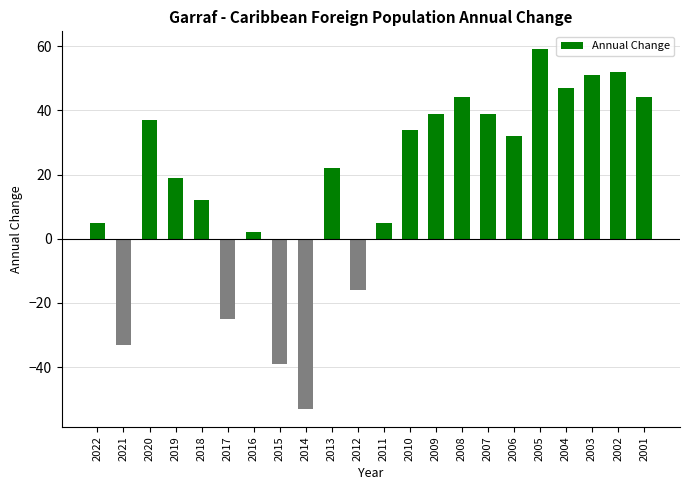

Reading right to left, transcribe all the data shown in this chart.

44	52	51	47	59	32	39	44	39	34	5	-16	22	-53	-39	2	-25	12	19	37	-33	5